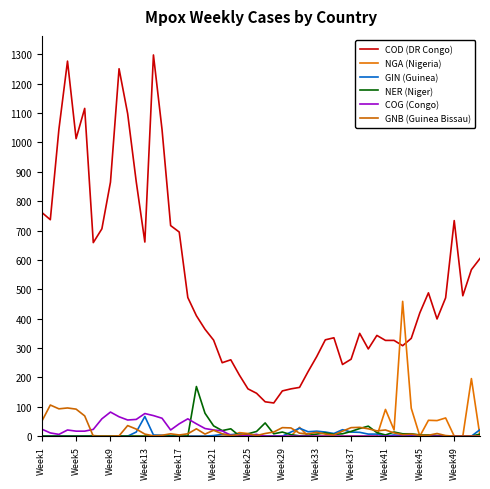

True or false: COD (DR Congo) and GNB (Guinea Bissau) intersect in this chart.

False